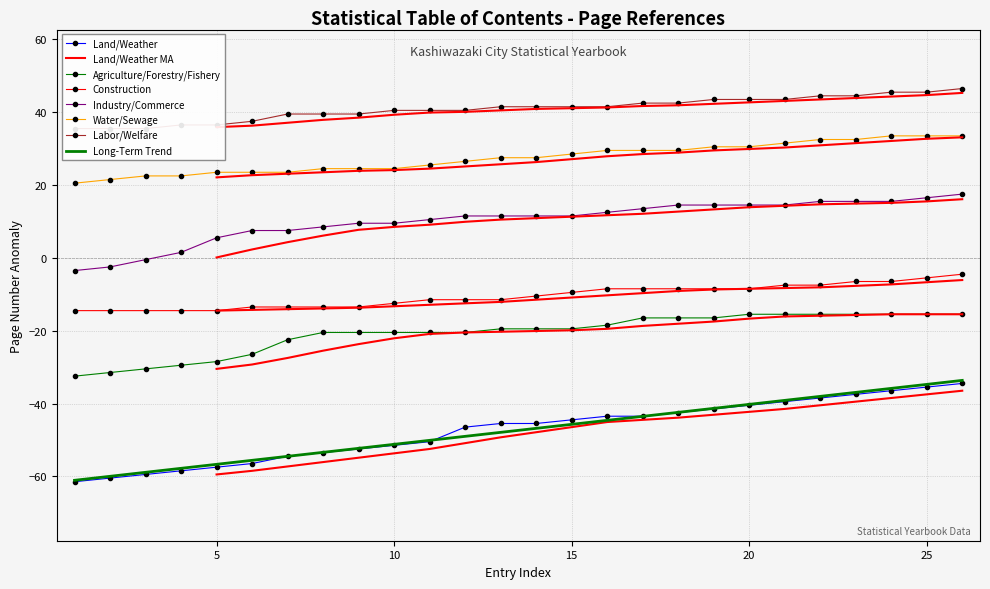

What is the total value across all series at 7?

-19.9